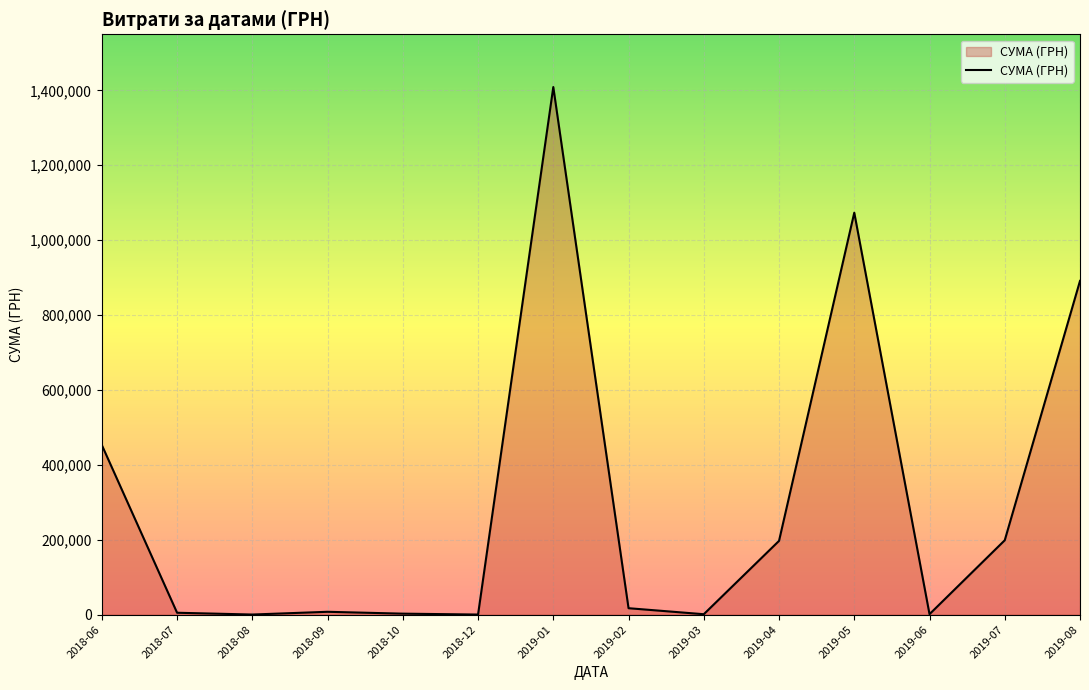

What is the sum of all values?

4257762.7